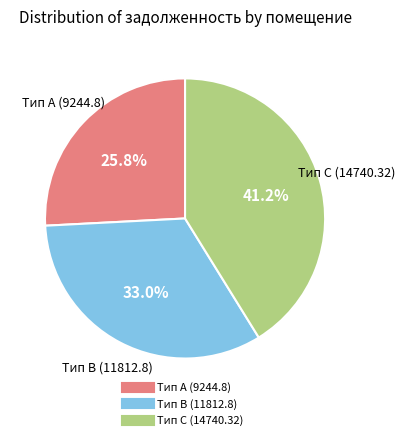

Does any single category account for the majority?

No